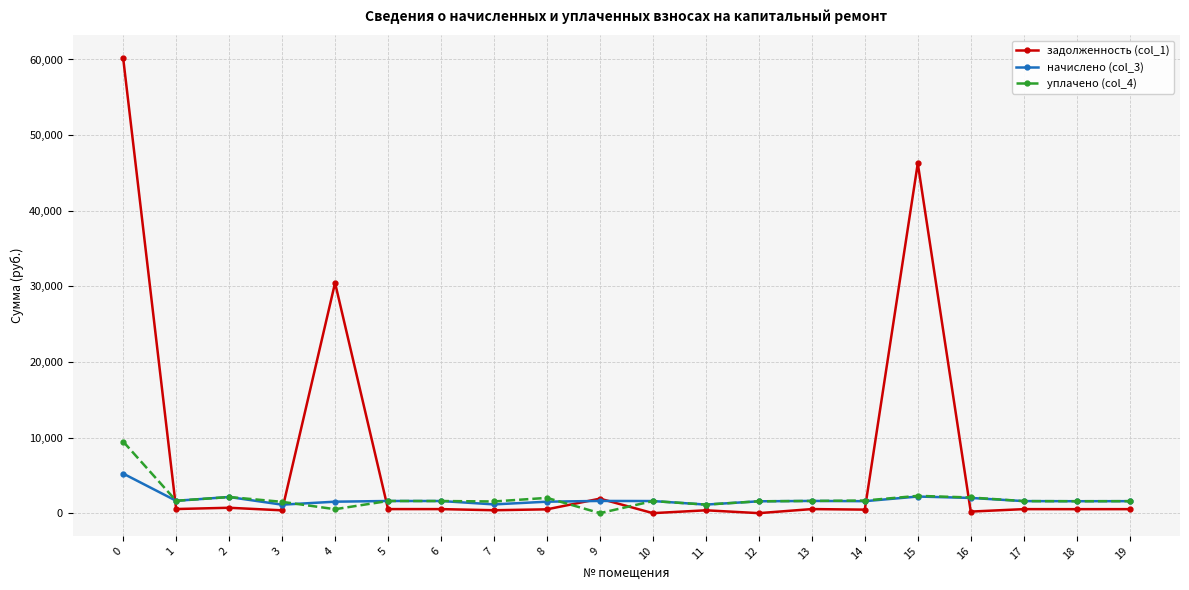

Which series has the largest total across all categories?

задолженность (col_1)